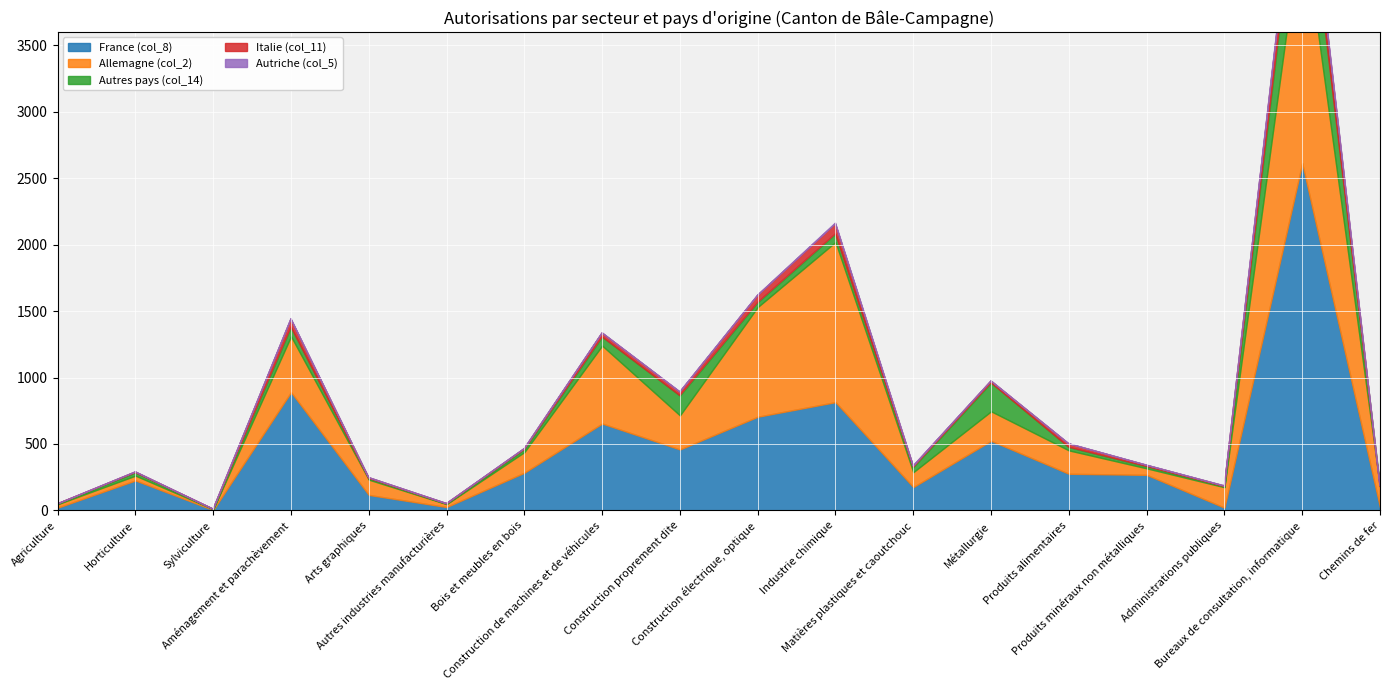

What are all the series names shown in the legend?

France (col_8), Allemagne (col_2), Autres pays (col_14), Italie (col_11), Autriche (col_5)